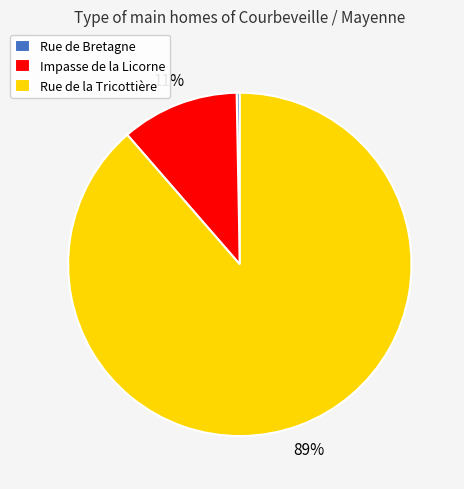

To the nearest percent, what is the combined percentage of Rue de Bretagne and Rue de la Tricottière?

89%